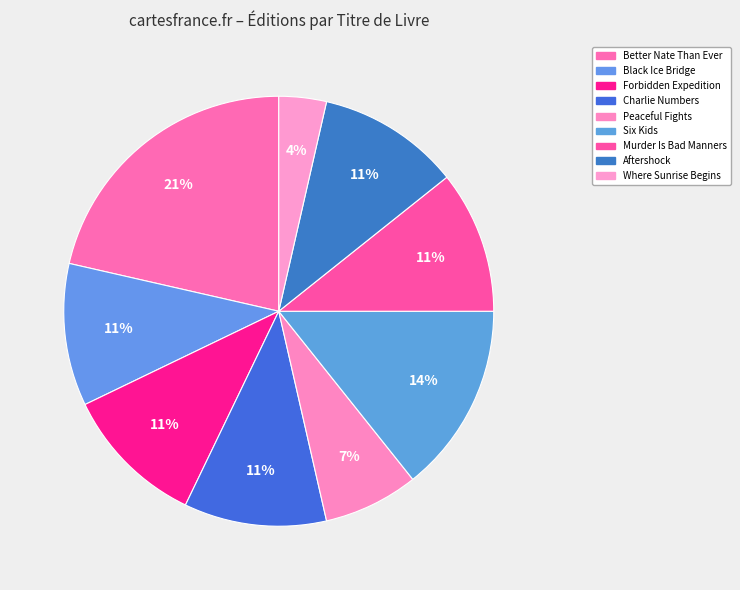

Rank the categories by value from lowest to highest.

Where the Sunrise Begins, Peaceful Fights for Equal Rights, Crossing the Black Ice Bridge, Forbidden Expedition, Charlie Numbers and the Man in the Moon, Murder Is Bad Manners, Aftershock, Six Kids and a Stuffed Cat, Better Nate Than Ever